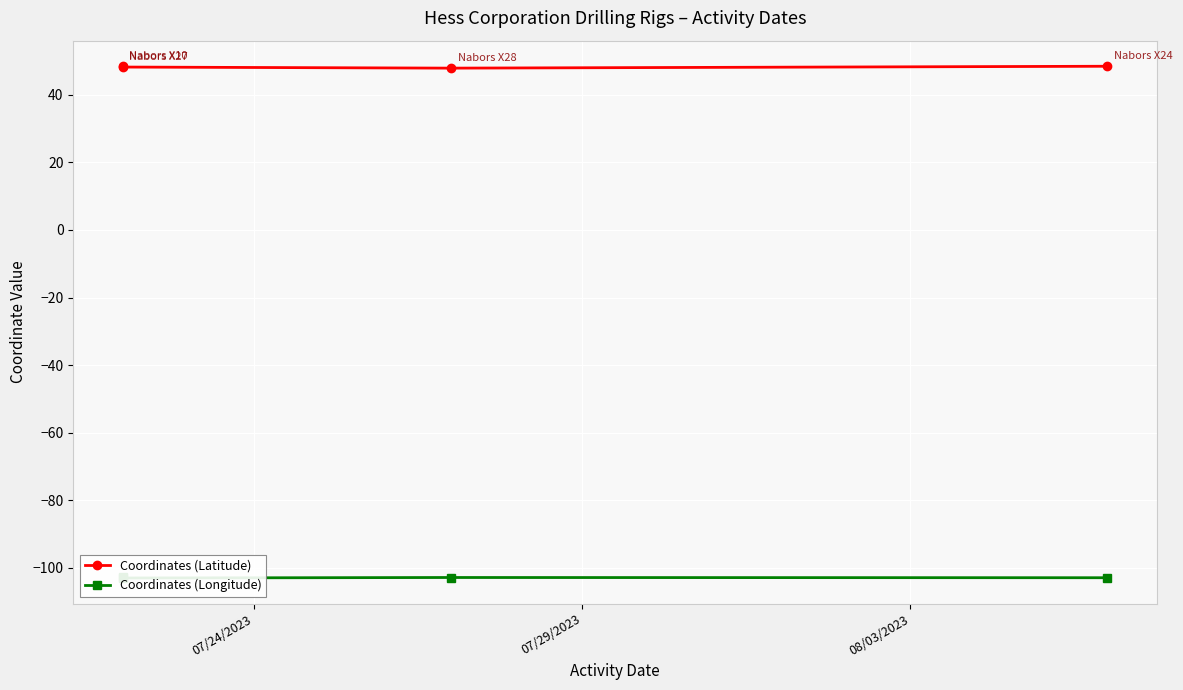

List the series in order of their overall mean, lowest first.

Coordinates (Longitude), Coordinates (Latitude)